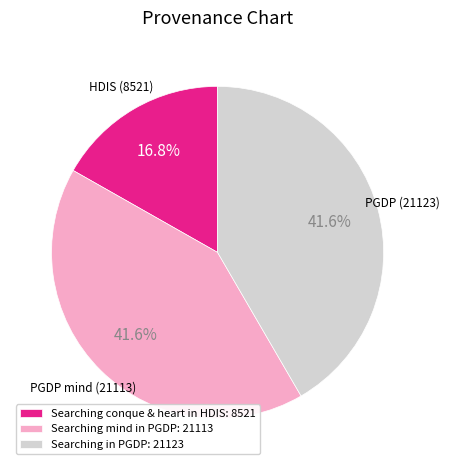

How much of the chart is everything except Searching mind in PGDP: 21113?

58.4%